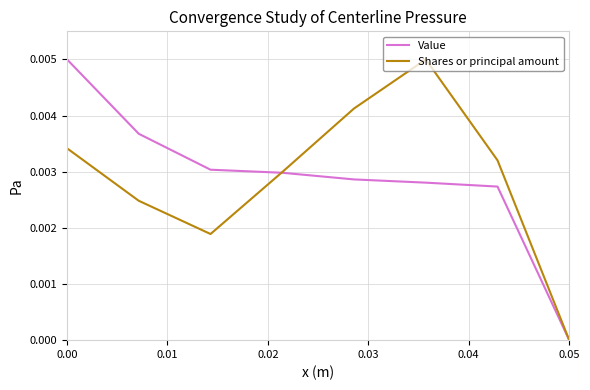

How many times do Value and Shares or principal amount cross each other?

1